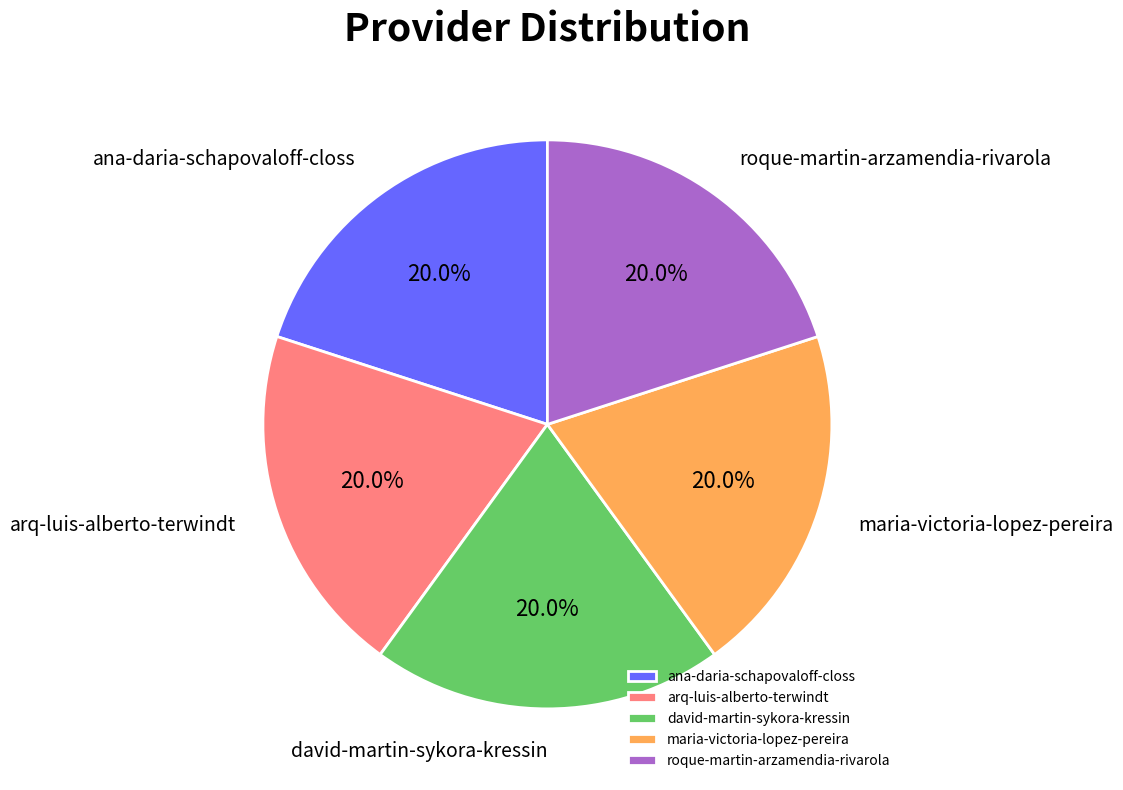

What is the ratio of the value at arq-luis-alberto-terwindt to the value at roque-martin-arzamendia-rivarola?

1.0